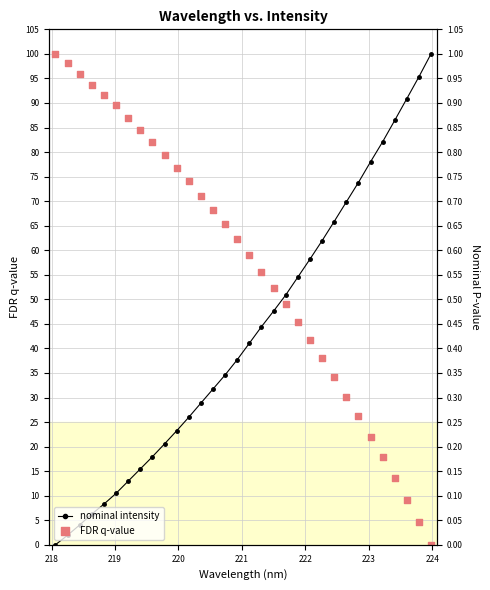

What are all the series names shown in the legend?

nominal intensity, FDR q-value